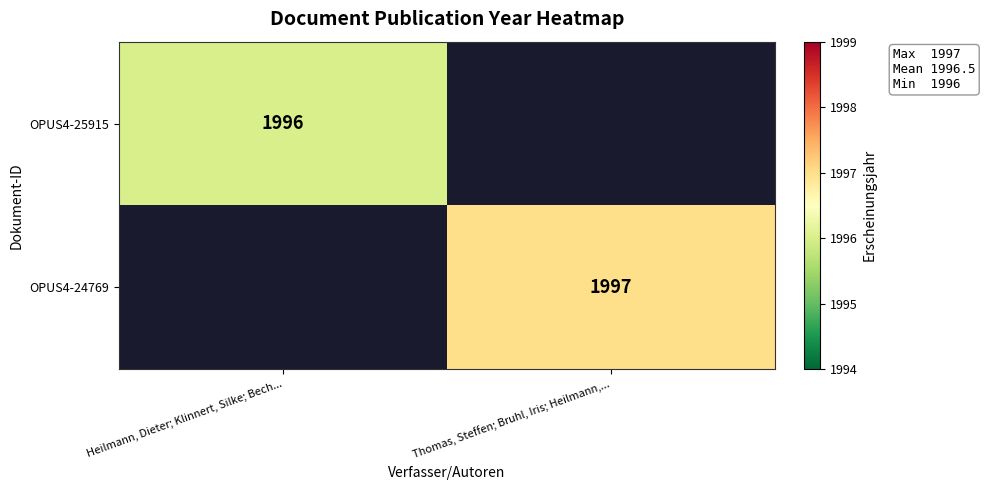

The value of OPUS4-24769 at Thomas, Steffen; Bruhl, Iris; Heilmann,... is 1997. True or false?

True